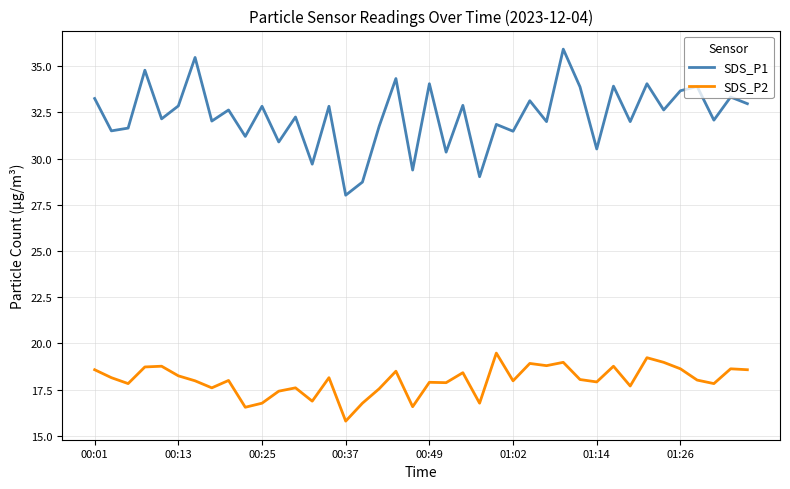

Which series has the widest spread of values?

SDS_P1